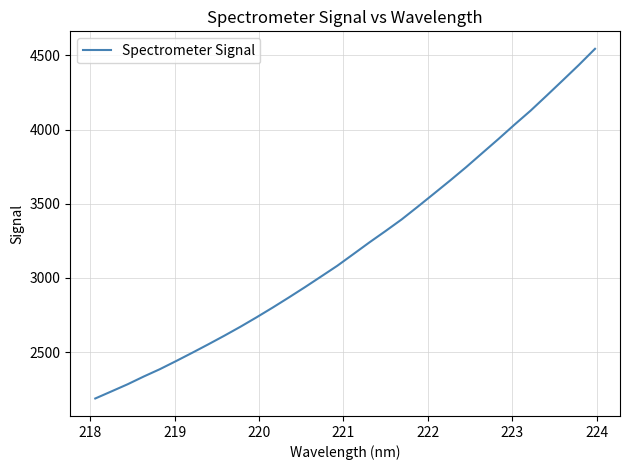

What is the greatest value displayed?

4544.4